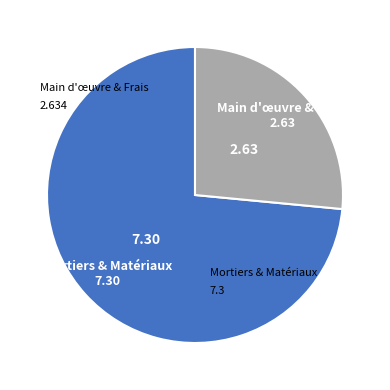

Does Main d'œuvre & Frais 2.63 account for over 50% of the chart?

No